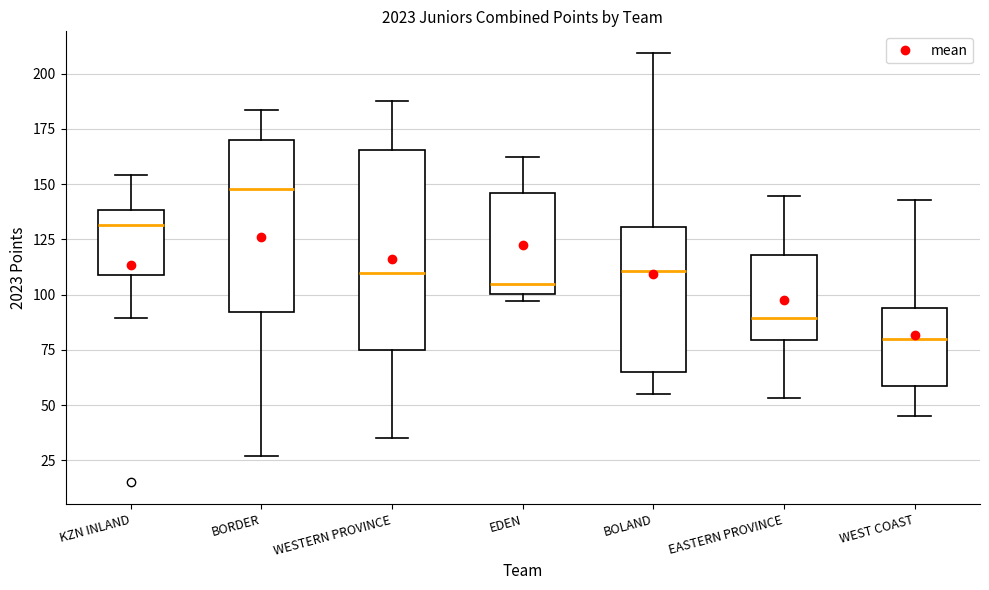

Reading left to right, transcribe this box plot: for each box, give where its median line is, the range the box spans, and where its two whiskers end, as read against the y-axis. The values are not printed on the chart, so give them approximately, as read against the axis.

KZN INLAND: median 130, box 110 to 140, whiskers 90 to 155
BORDER: median 150, box 90 to 170, whiskers 25 to 185
WESTERN PROVINCE: median 110, box 75 to 165, whiskers 35 to 190
EDEN: median 105, box 100 to 145, whiskers 95 to 165
BOLAND: median 110, box 65 to 130, whiskers 55 to 210
EASTERN PROVINCE: median 90, box 80 to 120, whiskers 55 to 145
WEST COAST: median 80, box 60 to 95, whiskers 45 to 145